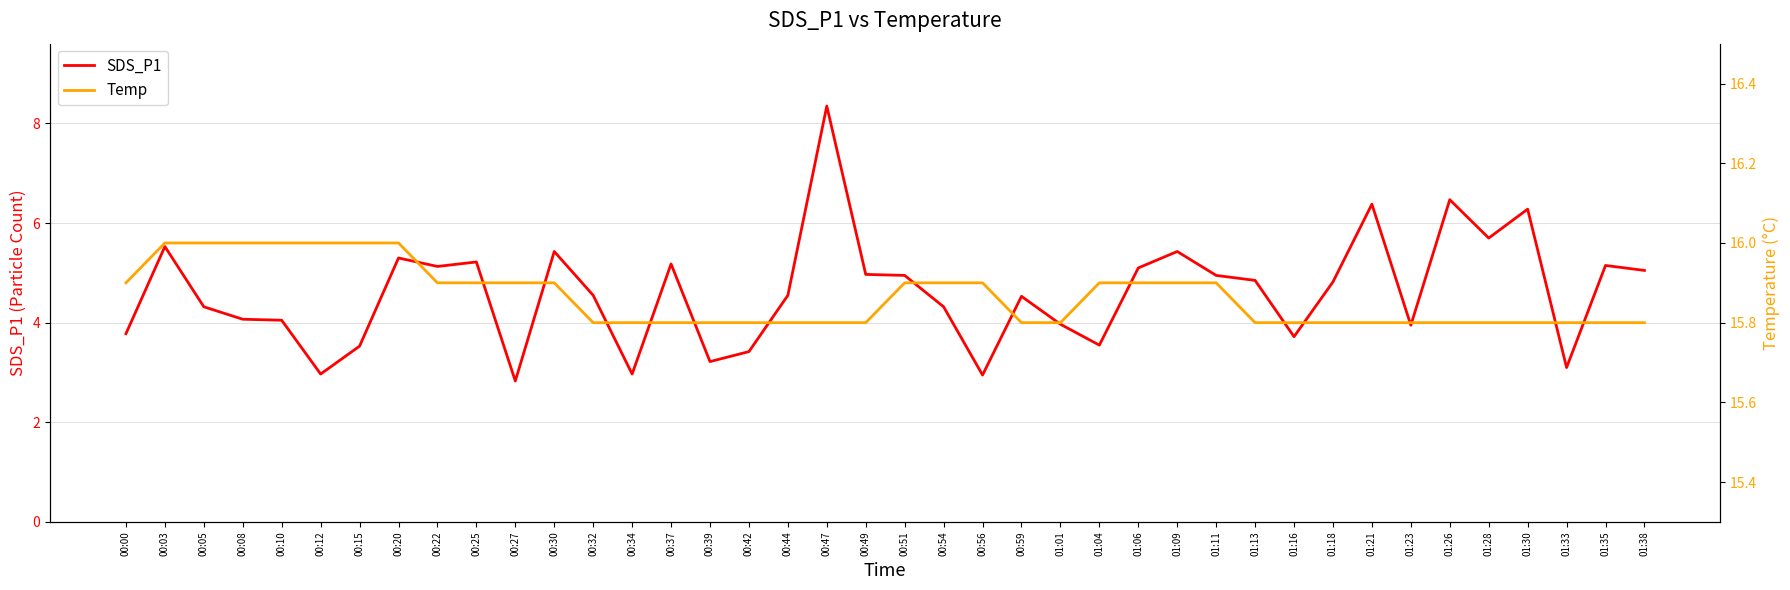

The SDS_P1 series shows 3.5 at 00:15. True or false?

True